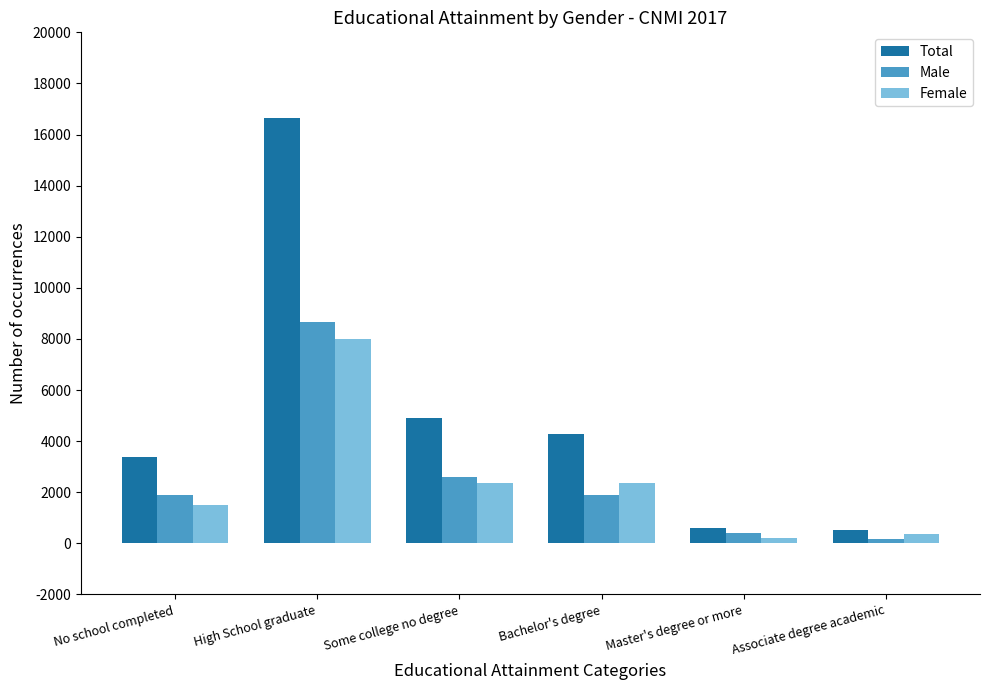

What position from the left is Master's degree or more?

5